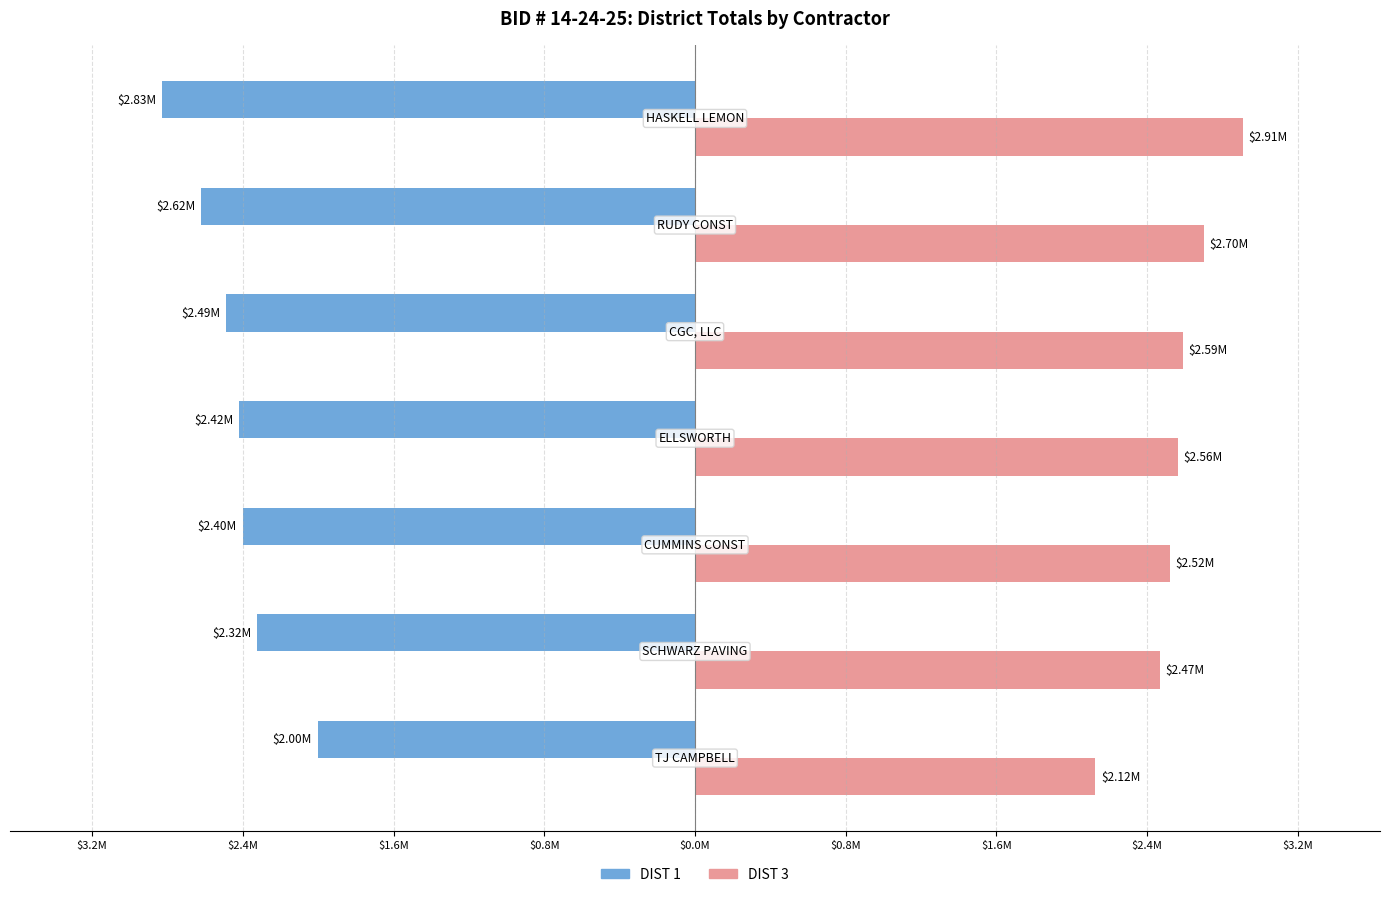

What are all the series names shown in the legend?

DIST 1, DIST 3